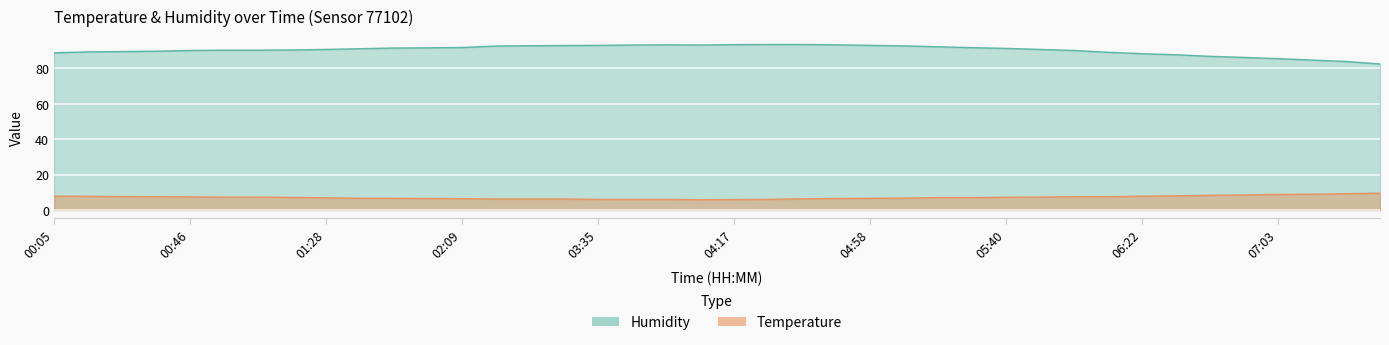

At which category does the chart reach its peak across all series?

04:27